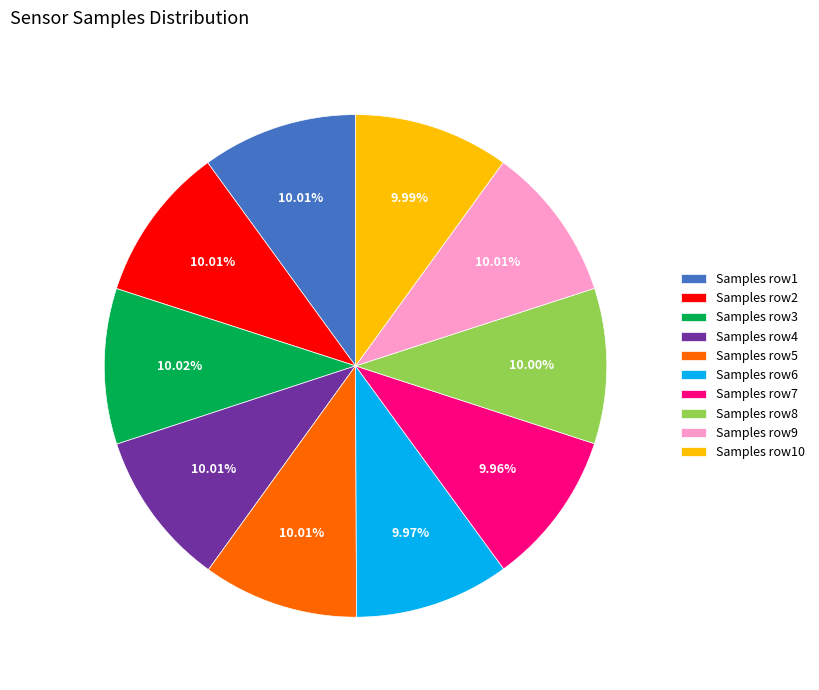

Is the sum of Samples row2 and Samples row4 greater than half?

No